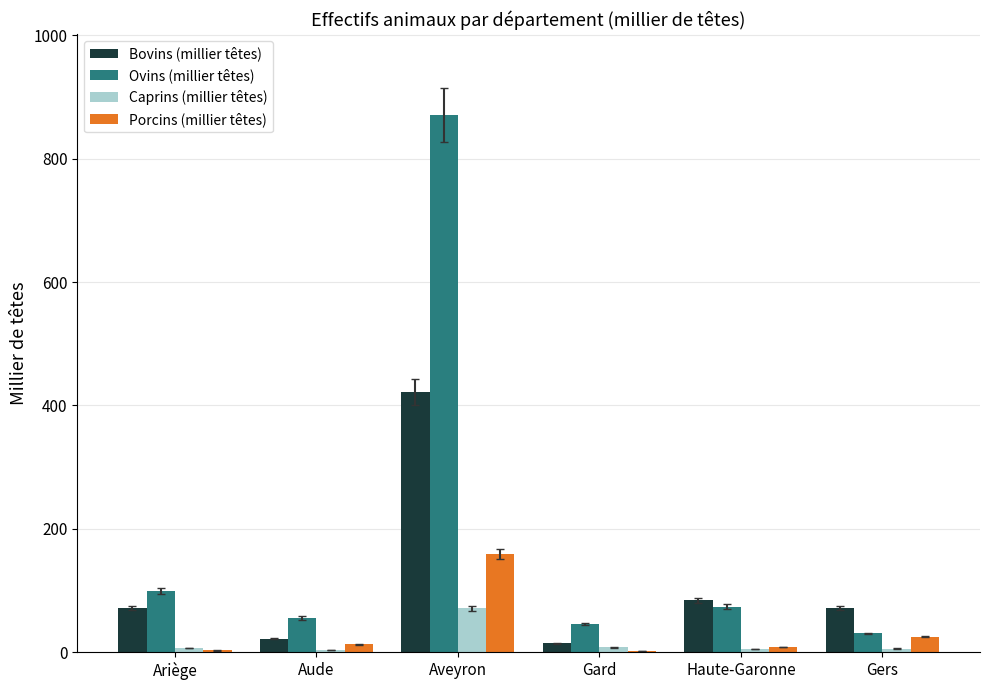

Which series has the largest total across all categories?

Ovins (millier têtes)